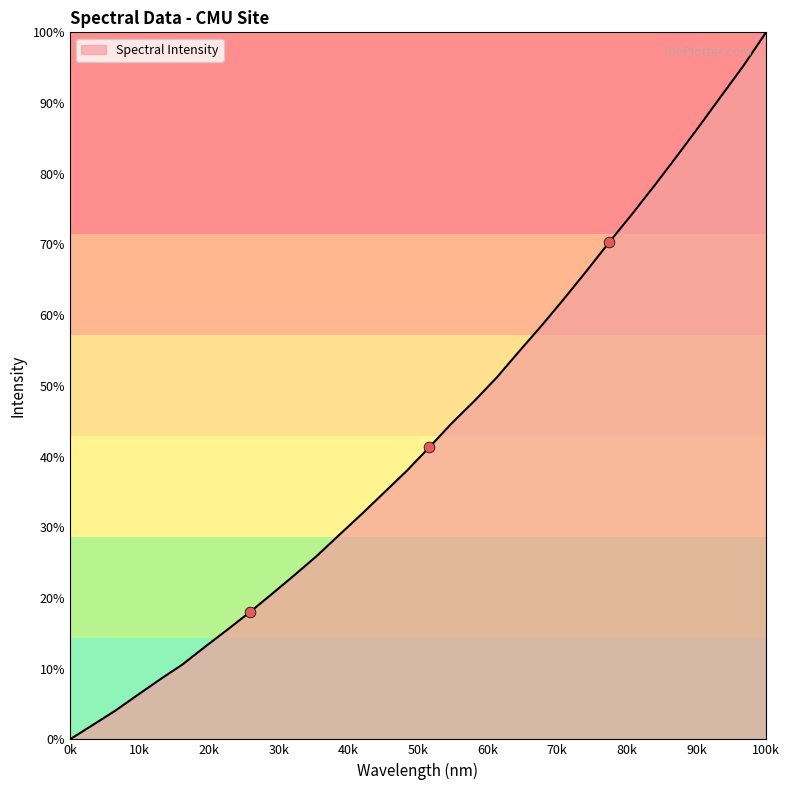

What is the maximum value shown in the chart?

100.0